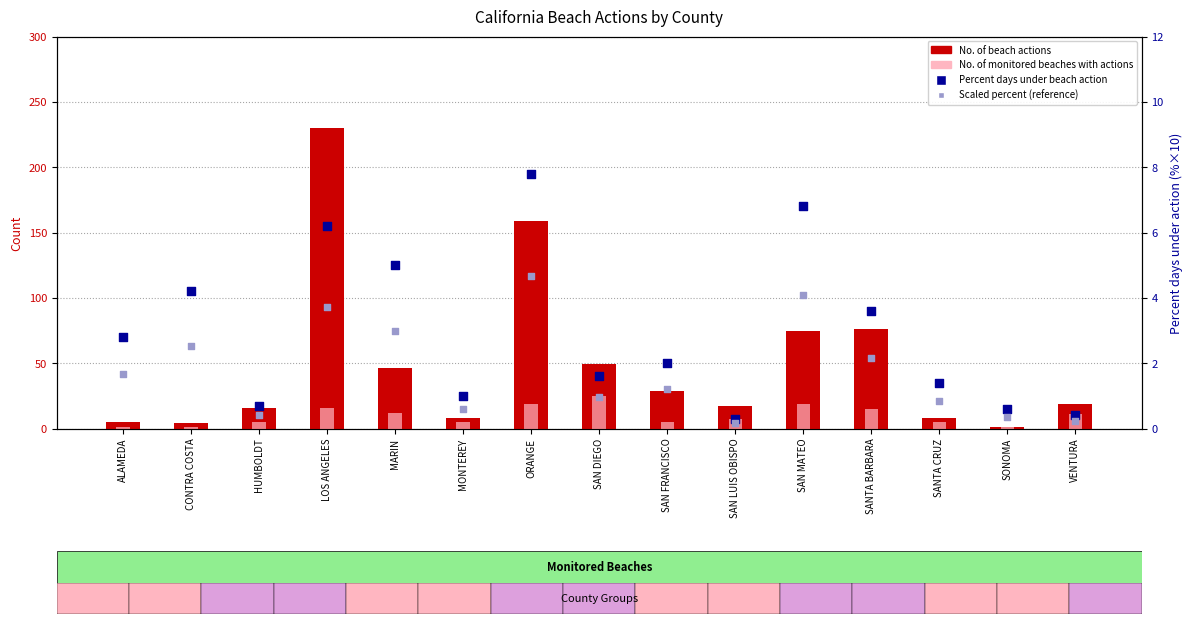

What is the total value across all series at SANTA CRUZ?

15.2